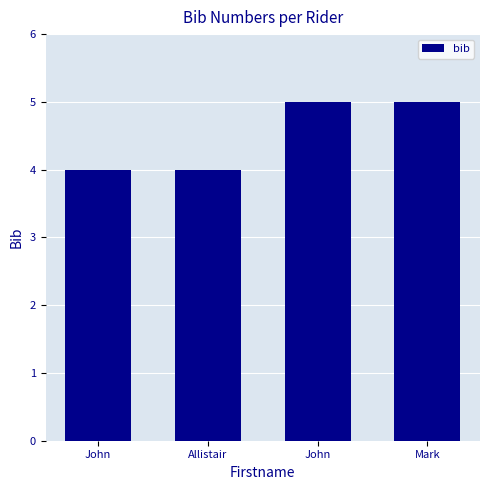

True or false: the data shows 4 at Allistair.

True